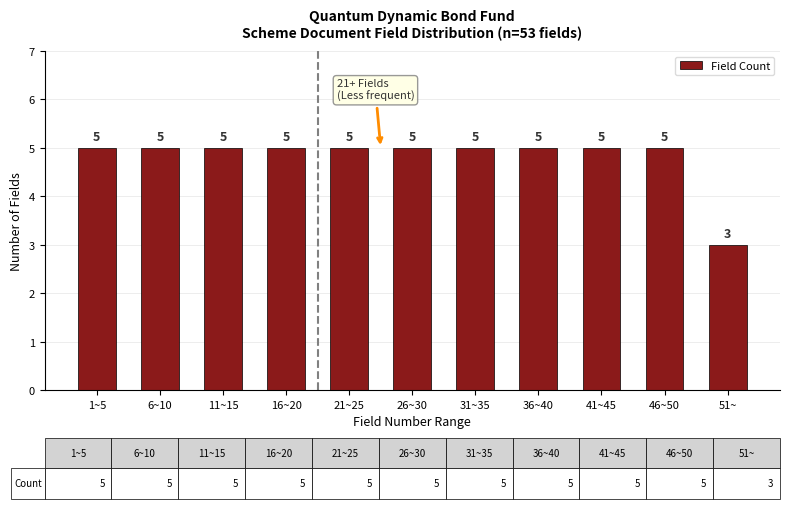

Reading left to right, transcribe all the data shown in this chart.

5	5	5	5	5	5	5	5	5	5	3